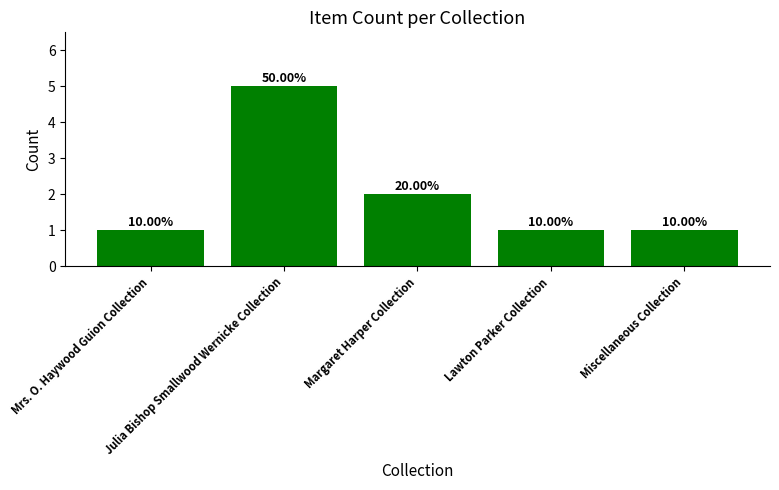

What is the change in value from Mrs. O. Haywood Guion Collection to Margaret Harper Collection?

+1